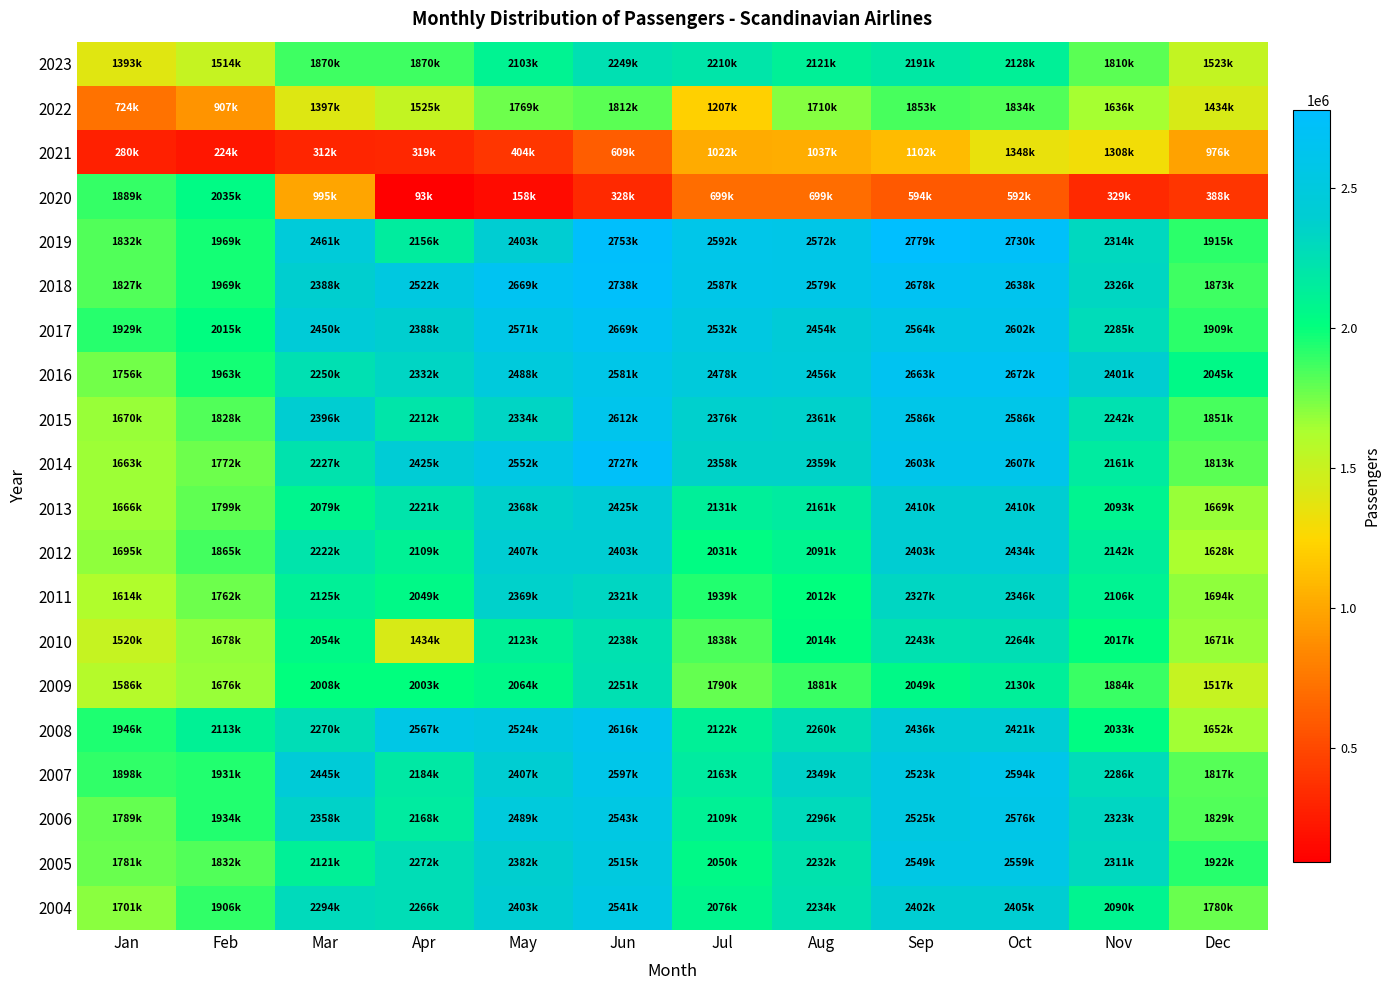

Which category has the highest value across all series?

Sep